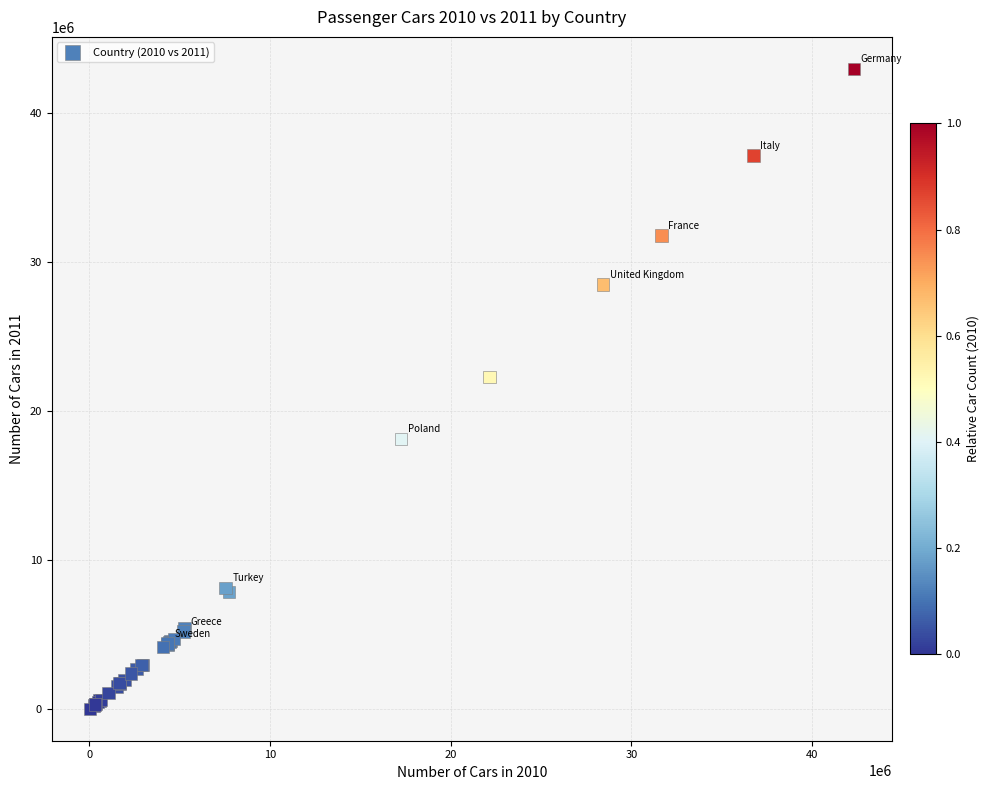

What Y value in the scatter plot is closest to 21477663?

22277000